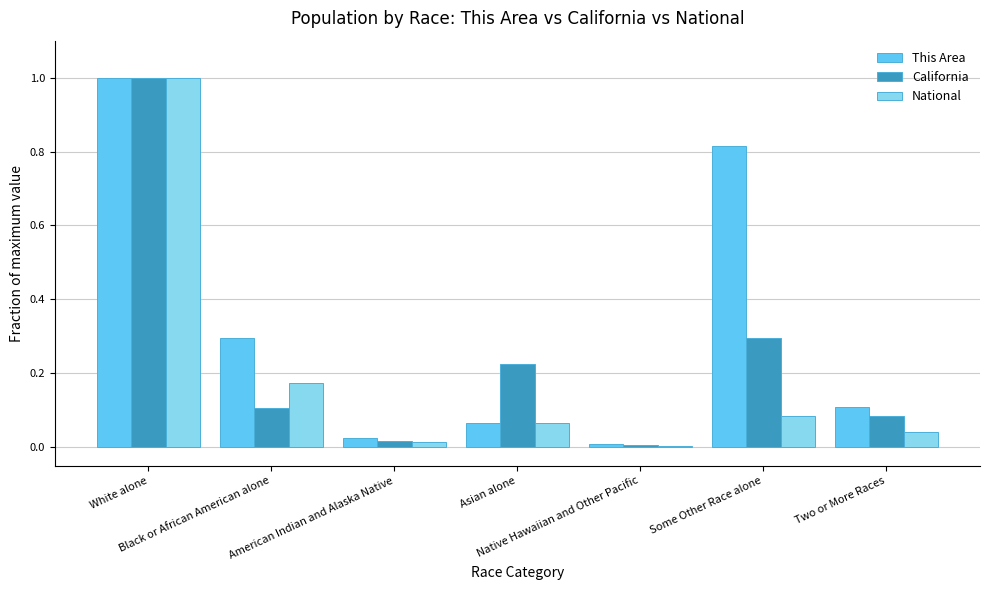

At which category is the sum across all series the highest?

White alone